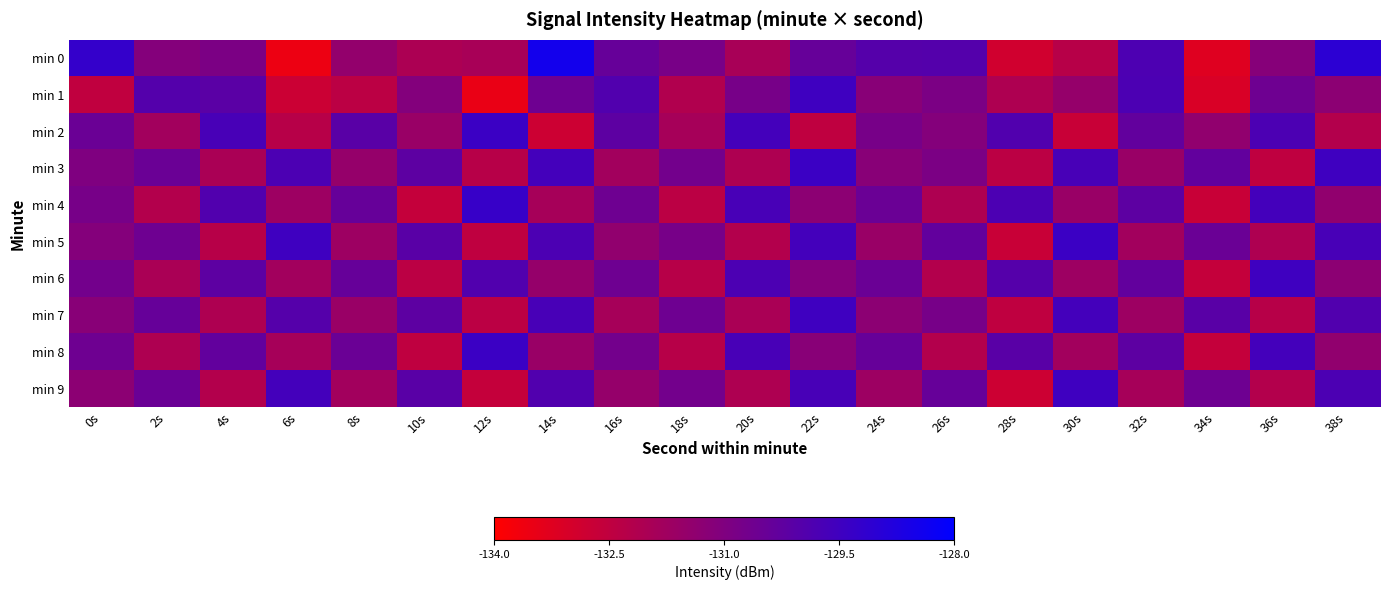

Between 8s and 16s, which is larger?

16s